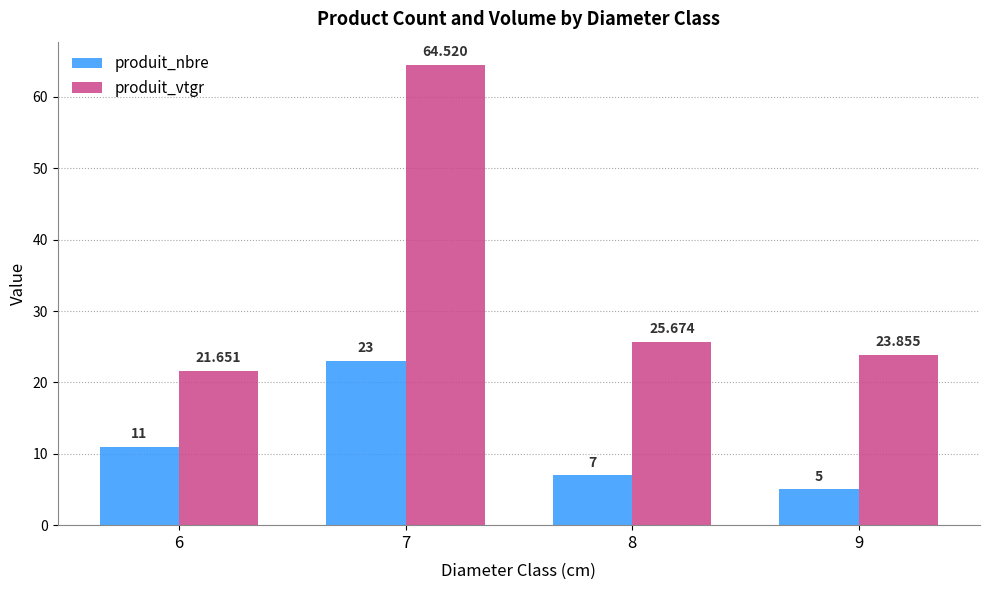

Reading left to right, what are all the values shown in this chart?

produit_nbre: 11.0	23.0	7.0	5.0
produit_vtgr: 21.7	64.5	25.7	23.9